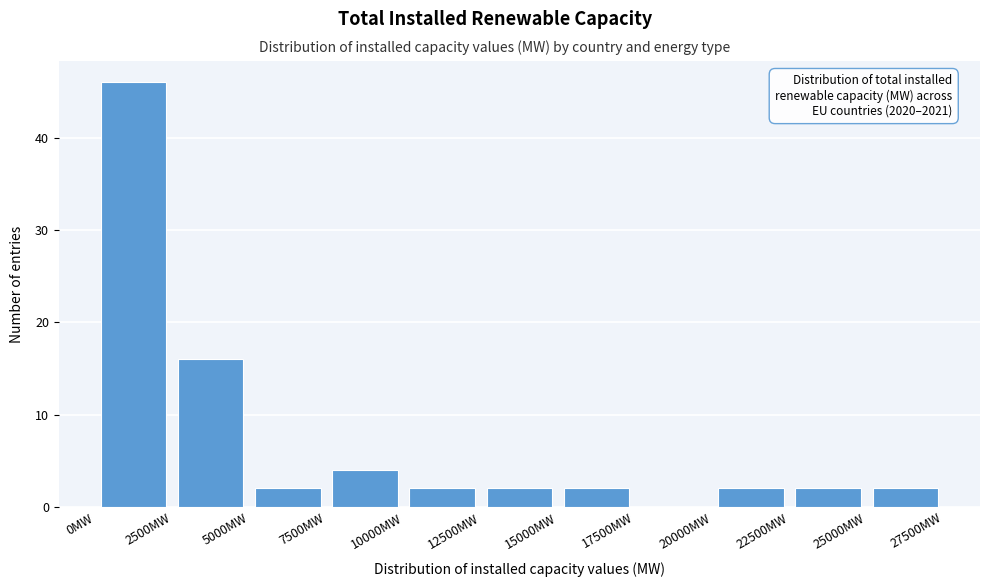

Which range on the x-axis has the tallest bar?

0 to 2500